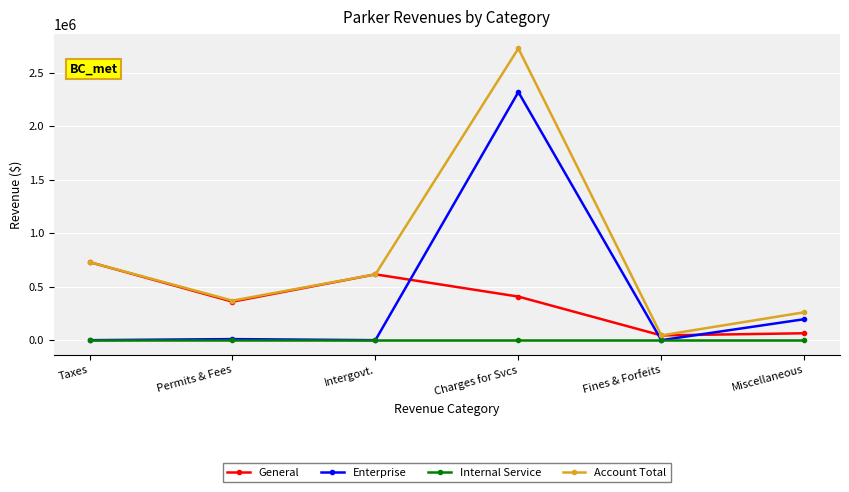

What is the total value across all series at Intergovt.?

1230756